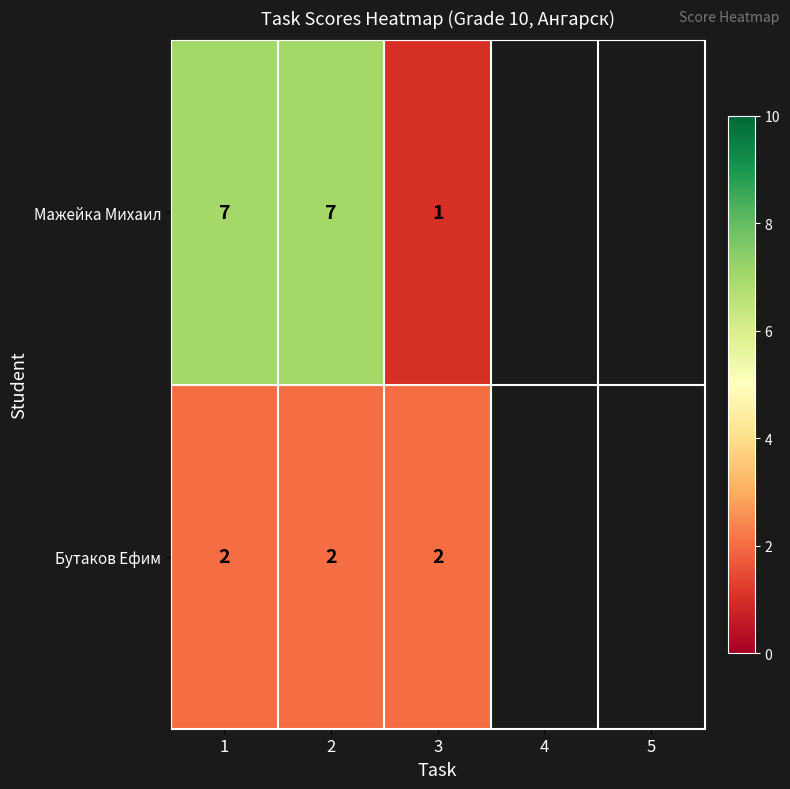

What is the total value across all series at 2?

9